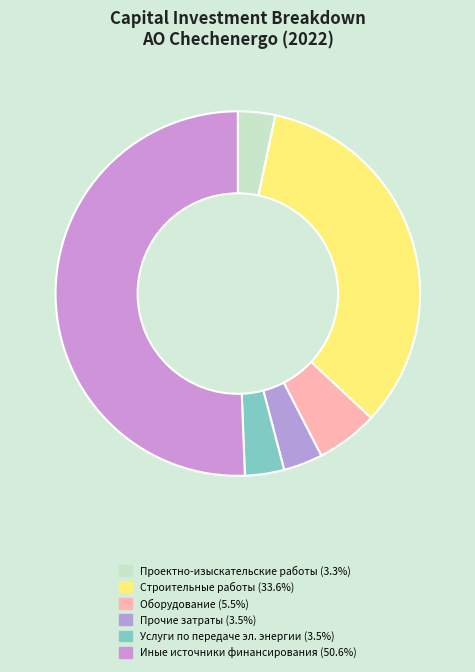

Count the number of slices in the pie.

6